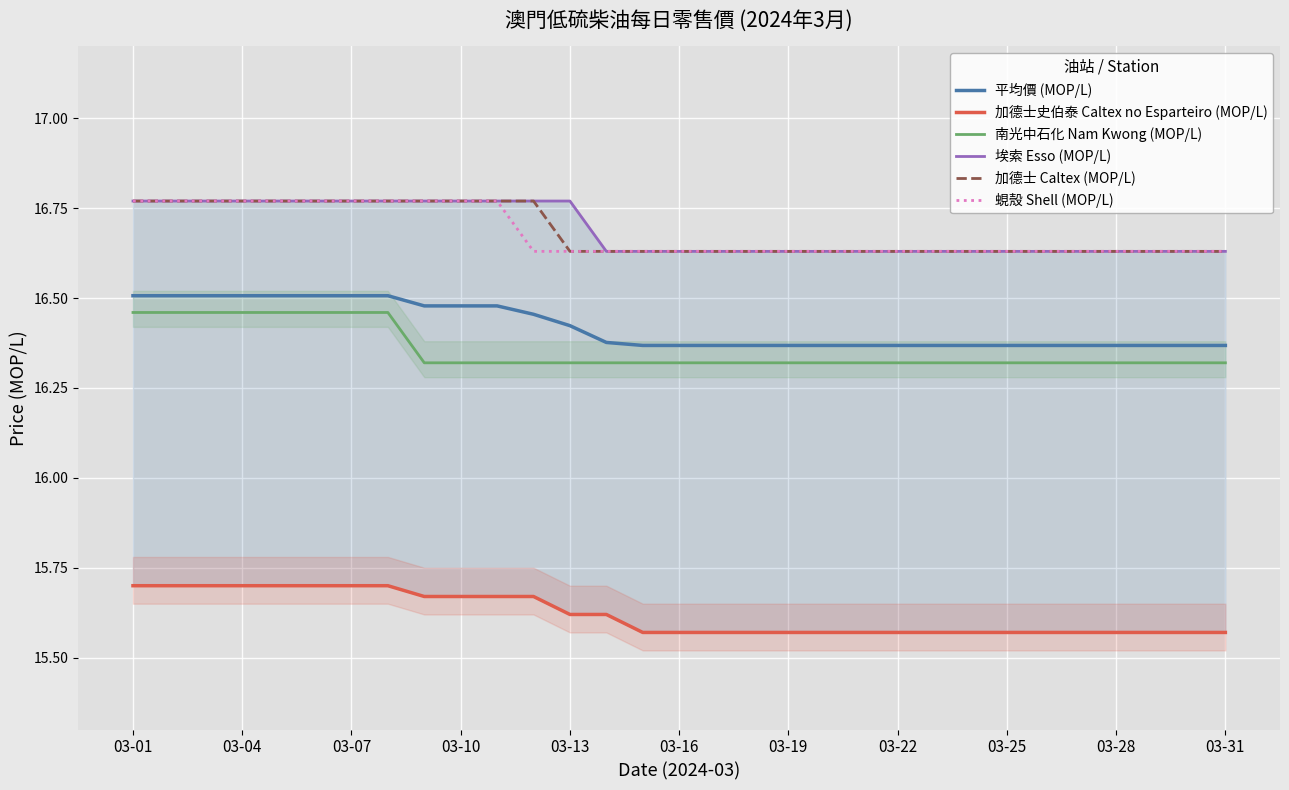

The 加德士 Caltex (MOP/L) series shows 25.8 at 03-28. True or false?

False